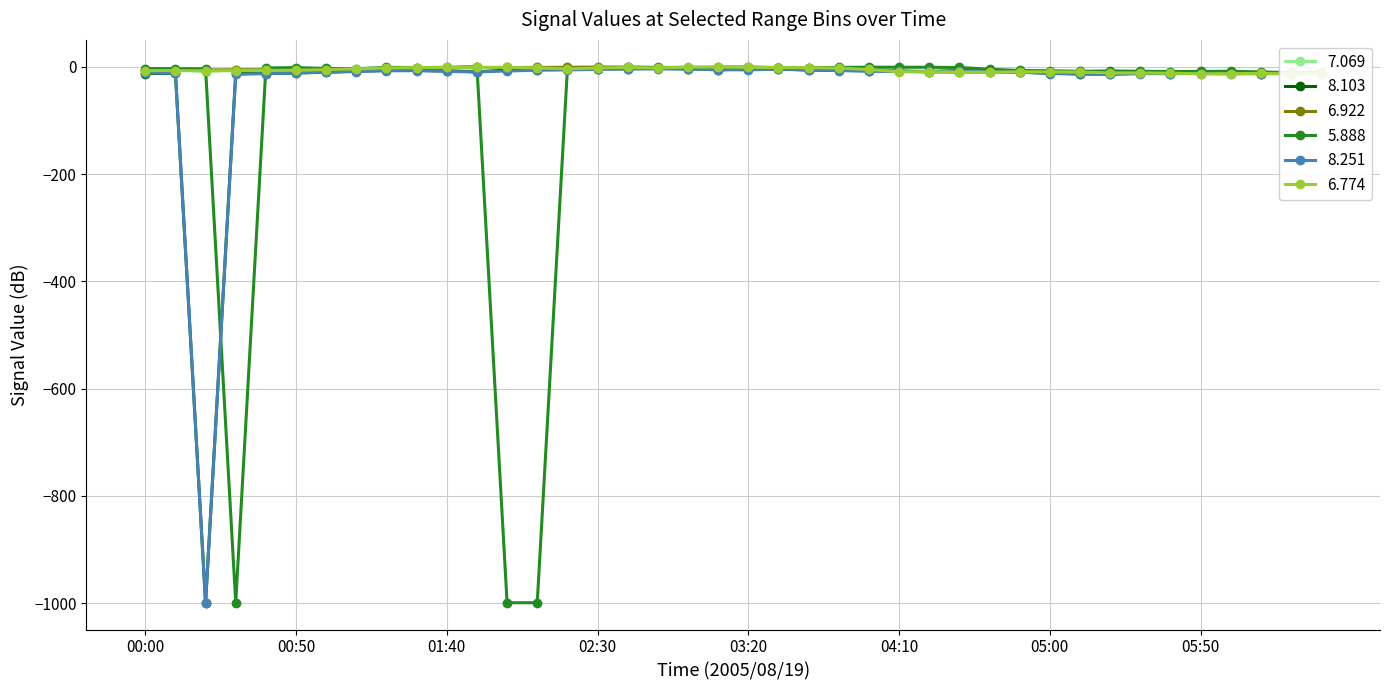

How many lines are shown in the chart?

6